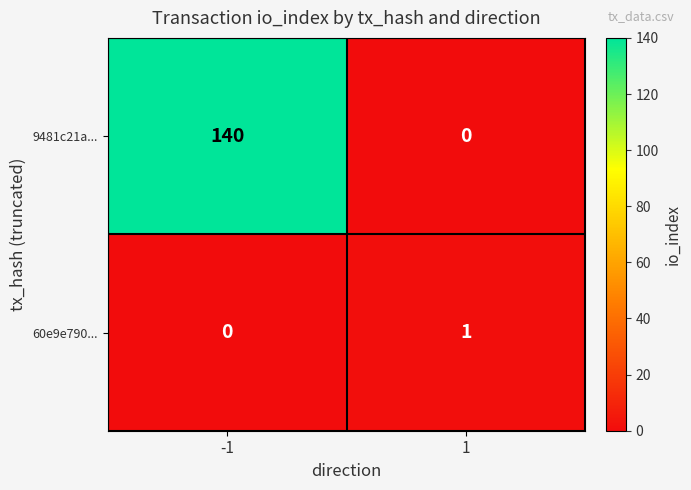

Count the number of categories in the chart.

2